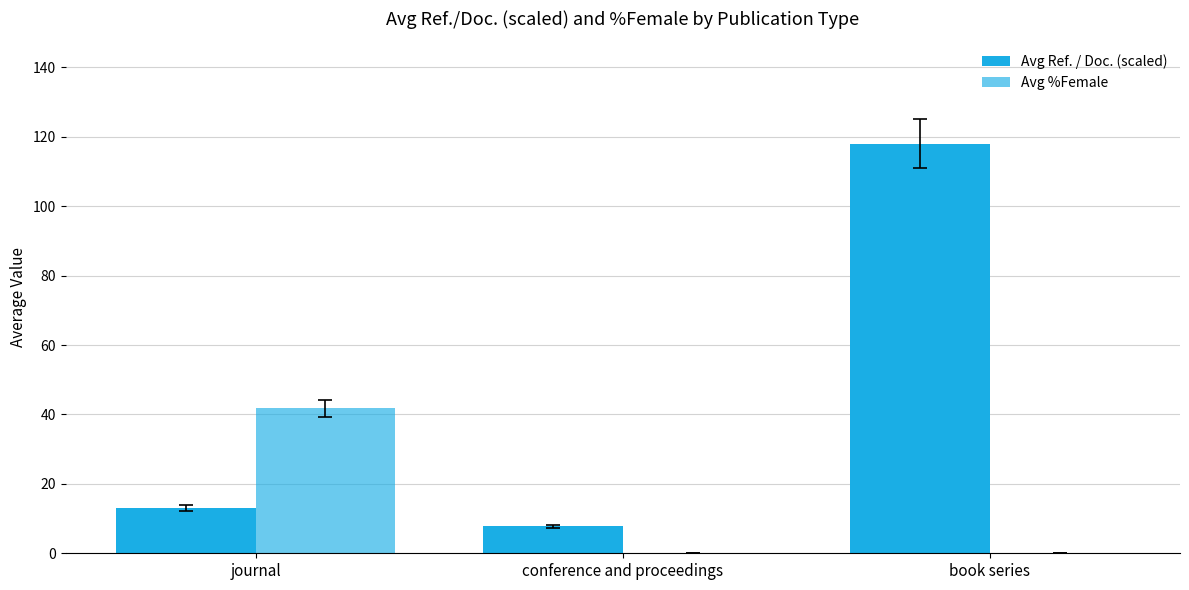

Rank the series by their maximum value, from highest to lowest.

Avg Ref. / Doc. (scaled), Avg %Female